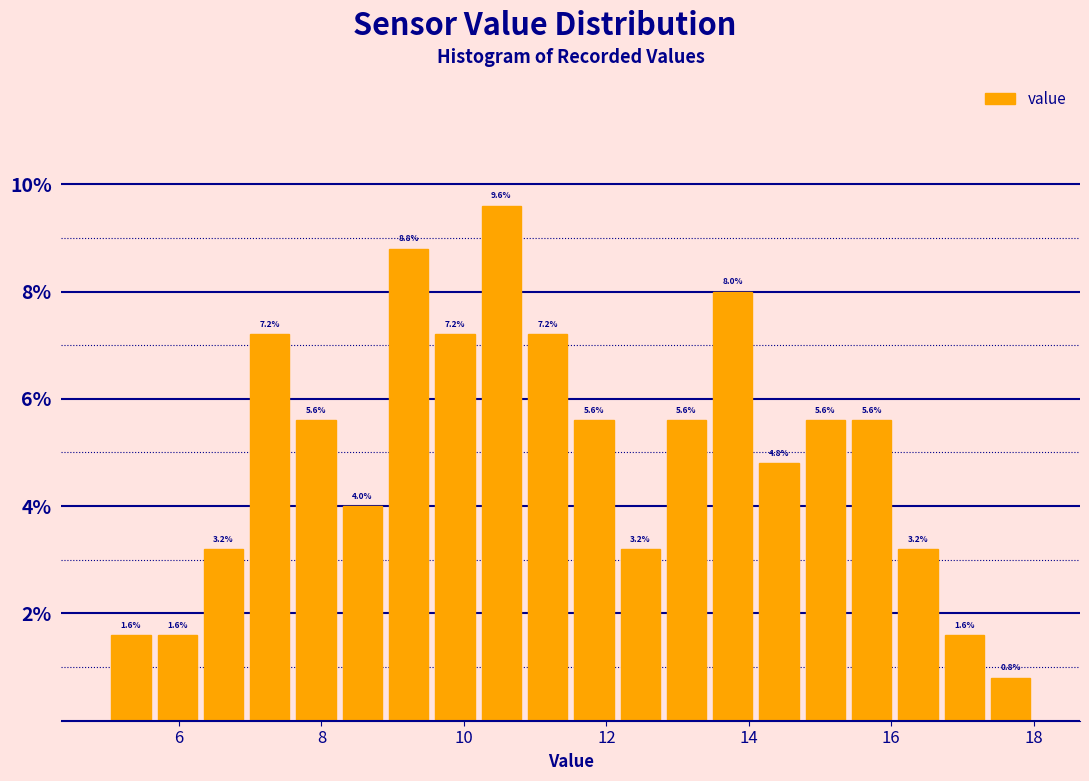

Around what value on the x-axis is the tallest bar? Give the approximate position of its centre, as read against the axis.

10.6